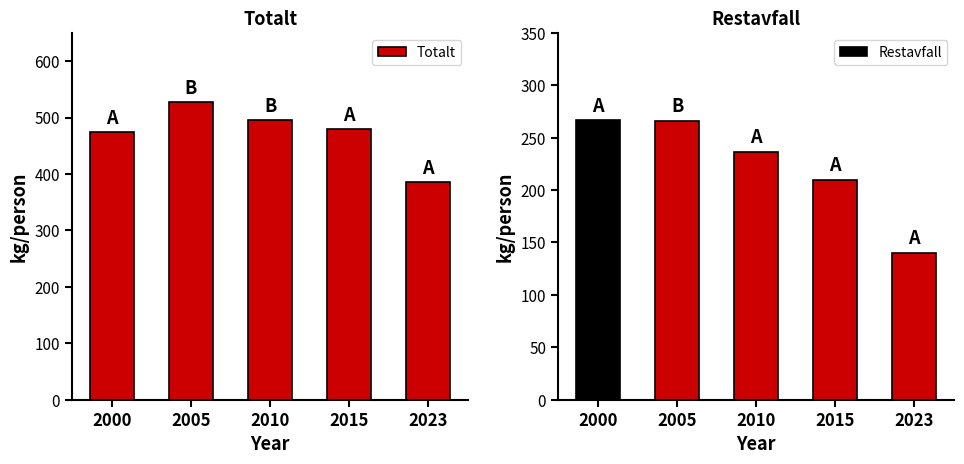

Reading left to right, extract all data points from this chart.

Totalt: 2000=473.8	2005=528.1	2010=495.9	2015=479.0	2023=384.9
Restavfall: 2000=266.6	2005=266.3	2010=236.8	2015=209.5	2023=140.0